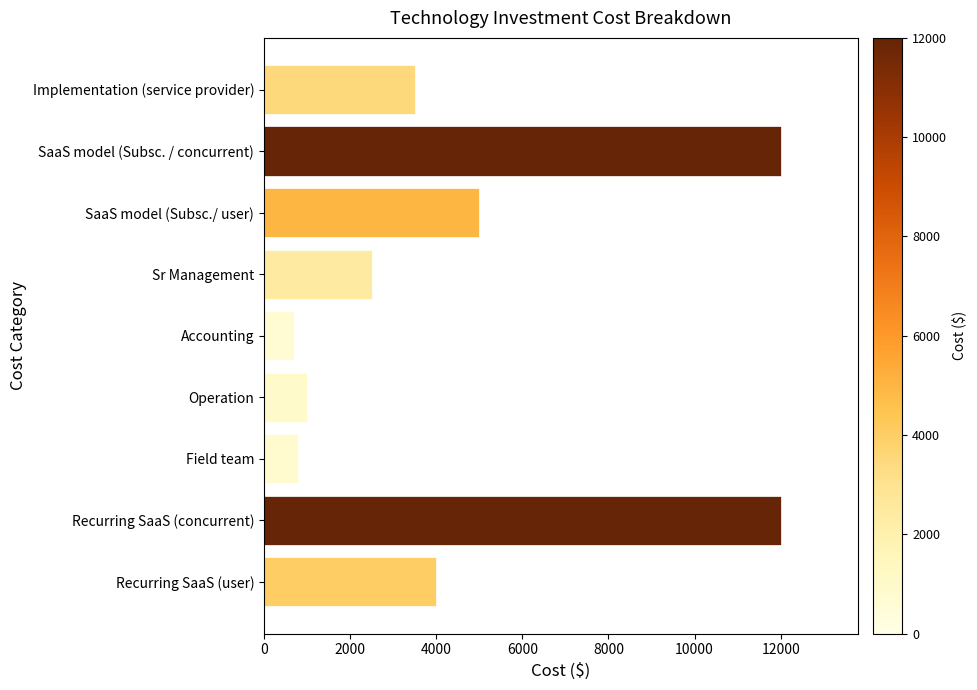

What is the minimum value shown in the chart?

700